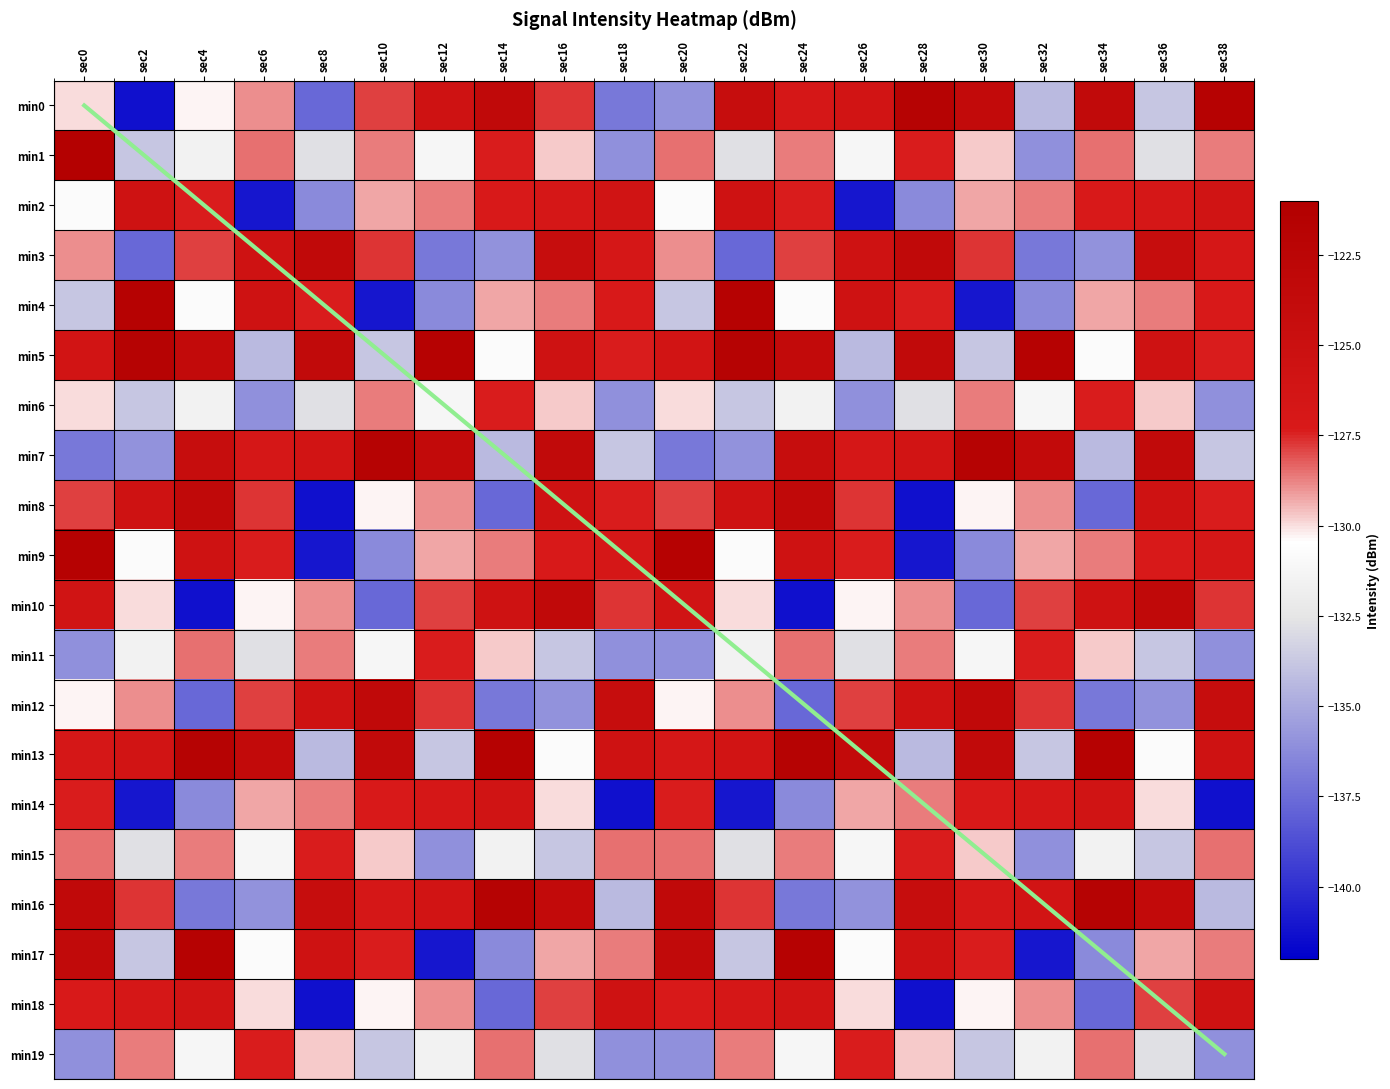

Which series has the largest total across all categories?

min13